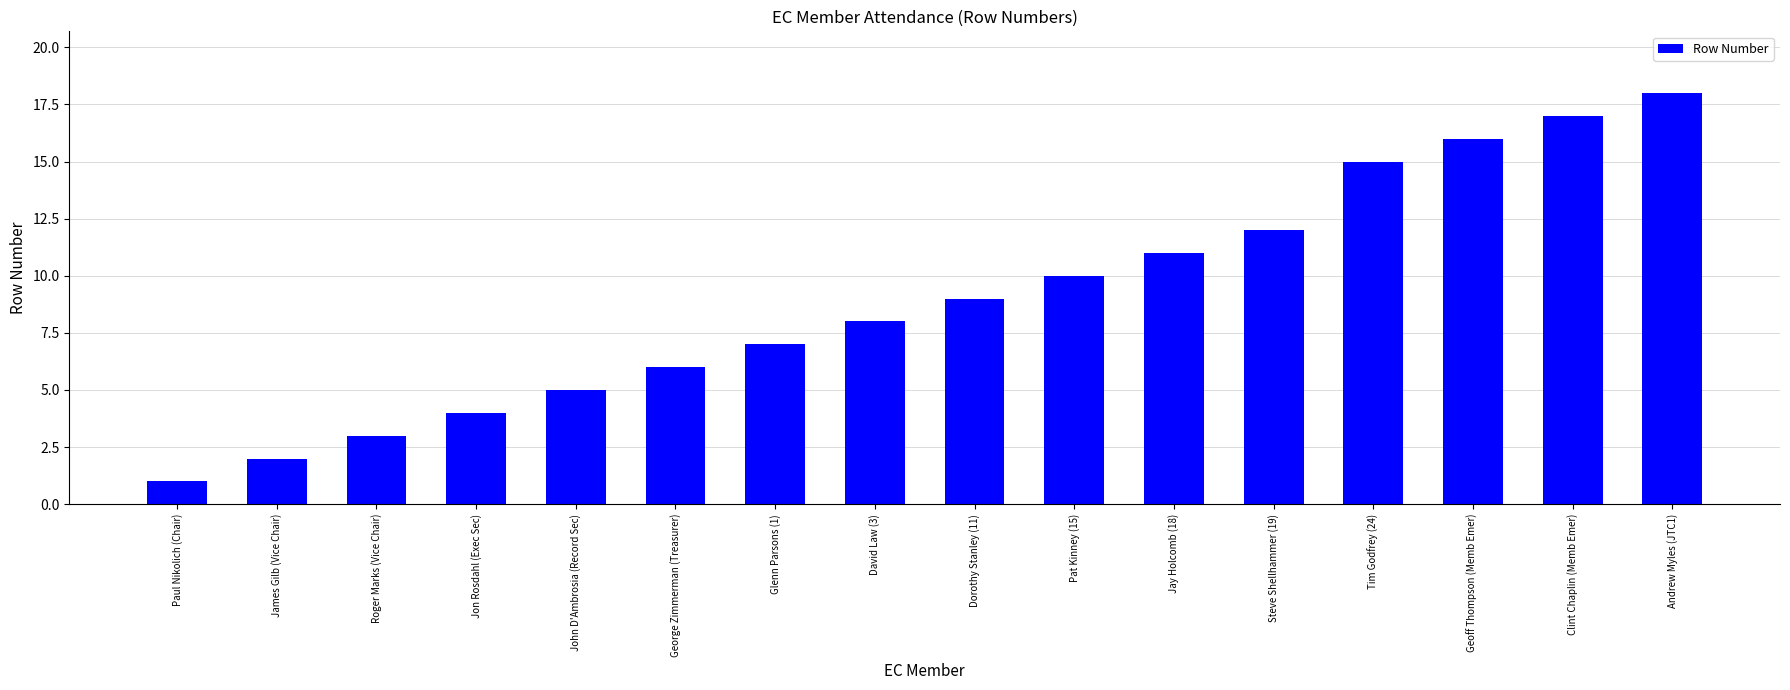

At which category does the chart reach its peak across all series?

Andrew Myles (JTC1)